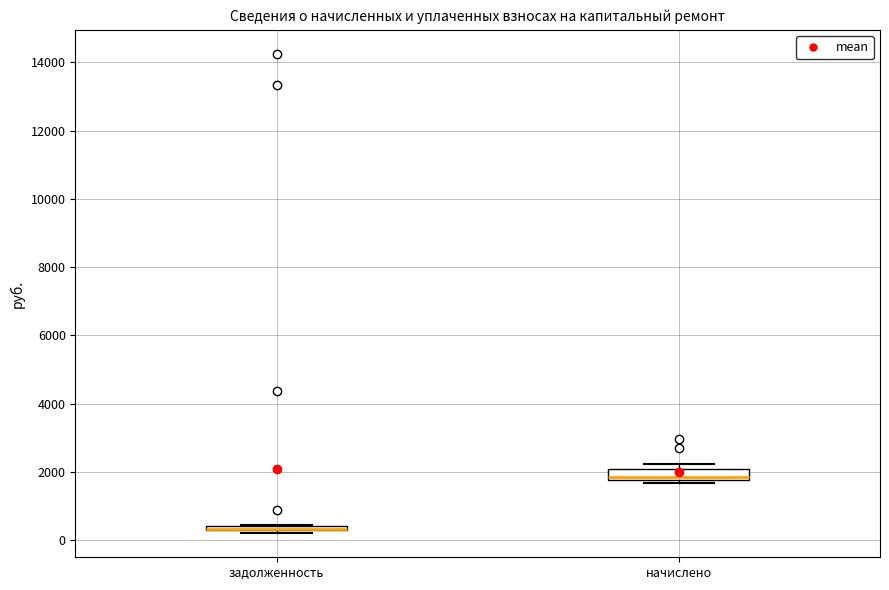

Where is the upper edge of the box for задолженность on the y-axis? The values are not printed on the chart, so give them approximately, as read against the axis.

400